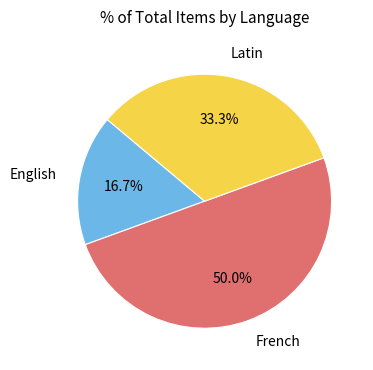

What is the ratio of the value at English to the value at Latin?

0.5